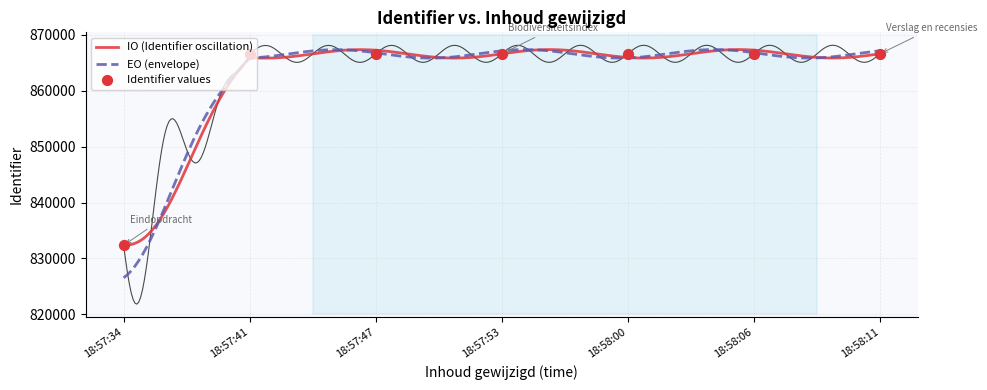

What is the highest value of the IO (Identifier oscillation) series?

867381.6